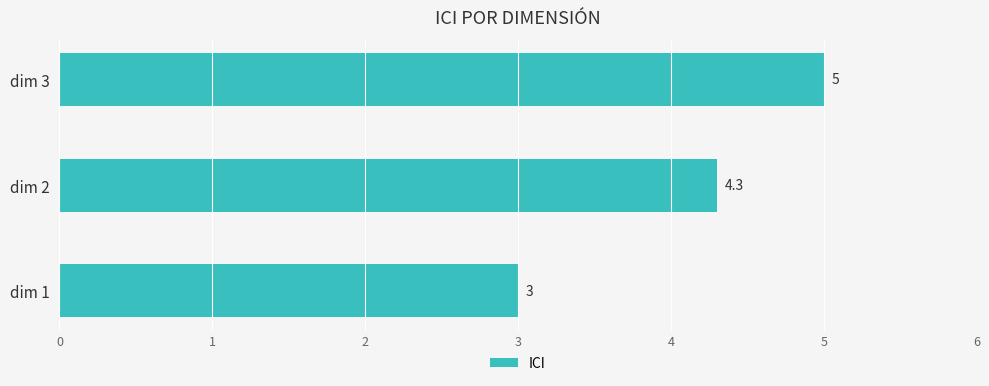

How many series are shown in this chart?

1